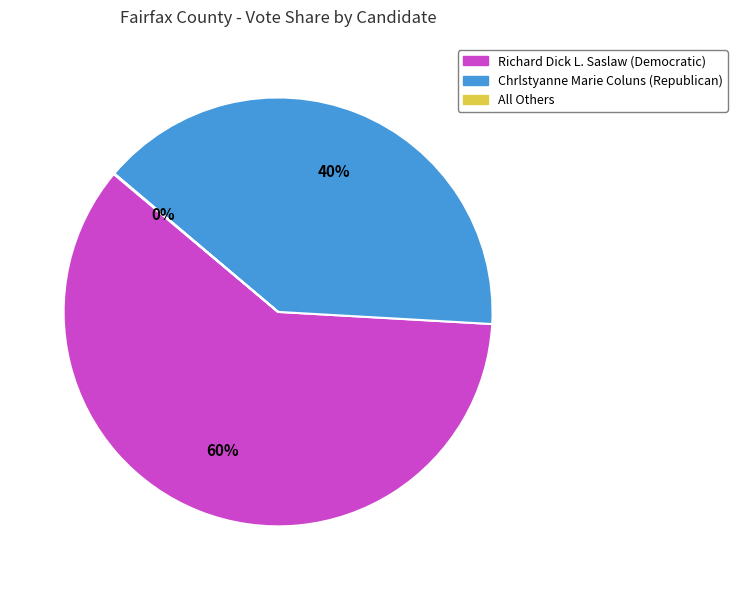

Between Chrlstyanne Marie Coluns (Republican) and Richard Dick L. Saslaw (Democratic), which is larger?

Richard Dick L. Saslaw (Democratic)